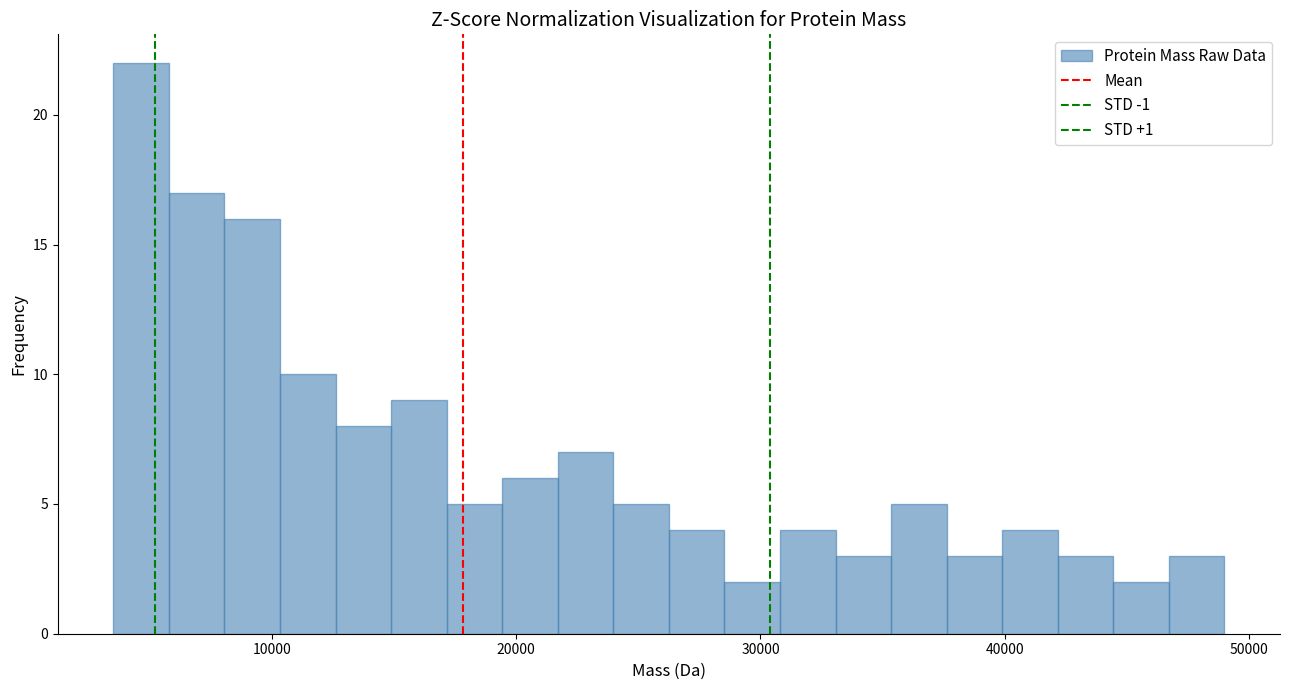

Read against the x-axis, roughly where is the centre of the tallest bar?

5000